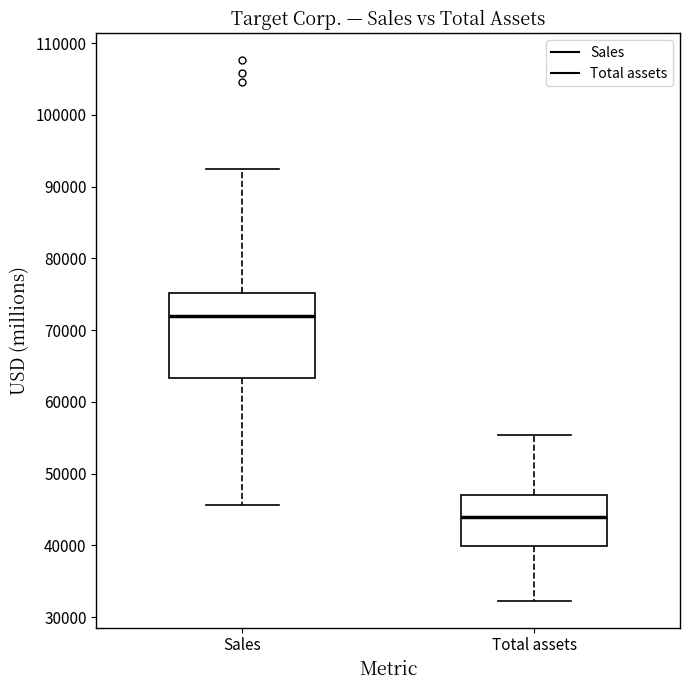

Which box's median line is the lowest?

Total assets